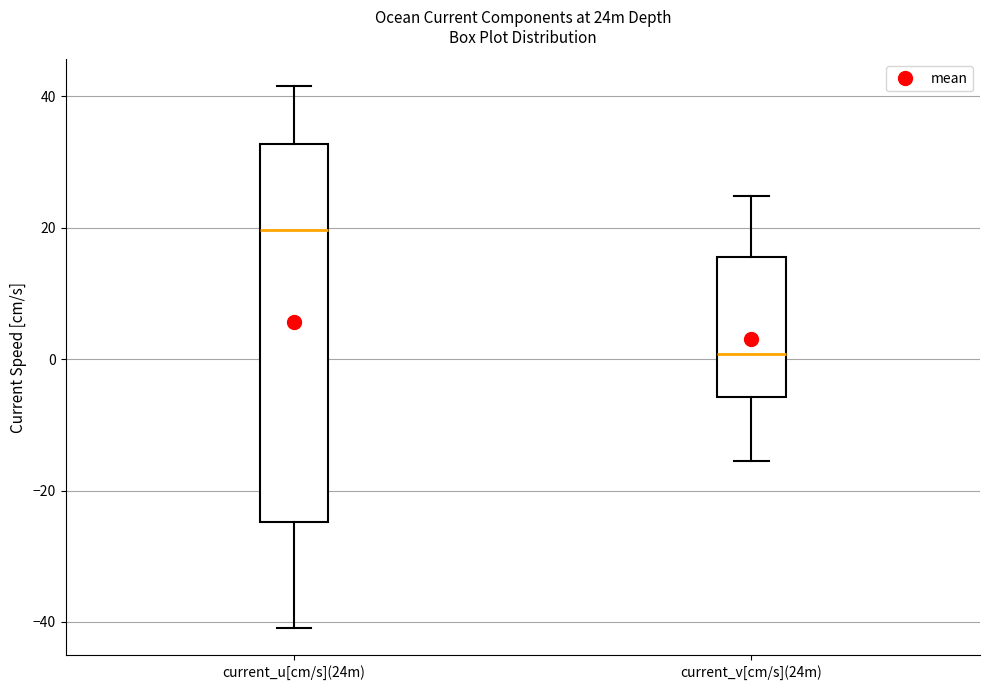

Reading left to right, transcribe this box plot: for each box, give where its median line is, the range the box spans, and where its two whiskers end, as read against the y-axis. The values are not printed on the chart, so give them approximately, as read against the axis.

current_u[cm/s](24m): median 20, box -24 to 32, whiskers -40 to 42
current_v[cm/s](24m): median 0, box -6 to 16, whiskers -16 to 24